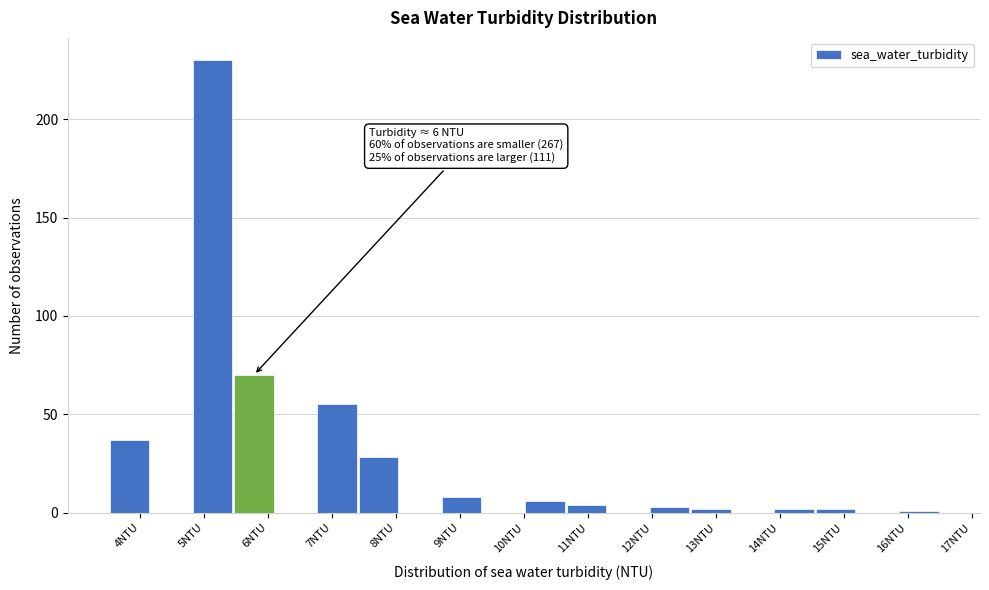

Which range on the x-axis has the tallest bar?

4.80 to 5.45